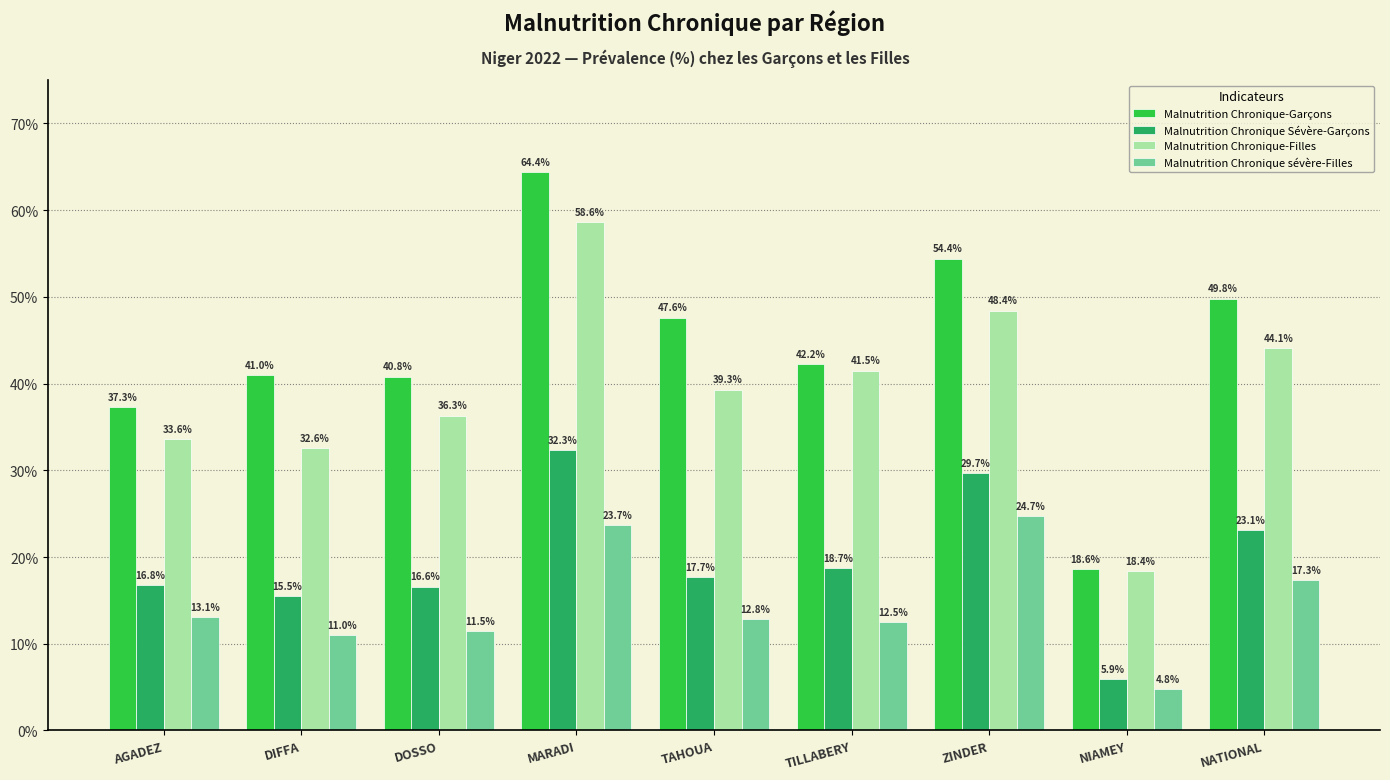

Is it true that Malnutrition Chronique-Filles equals 36.3 at DOSSO?

True